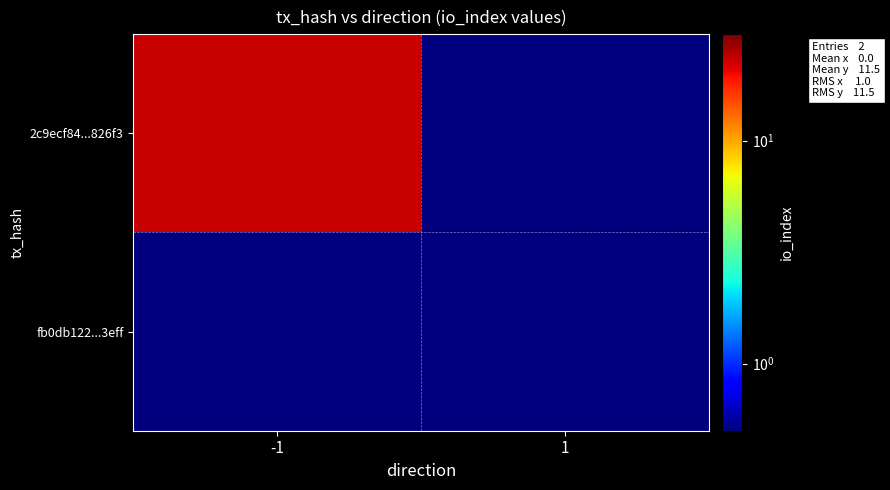

At which category is the sum across all series the highest?

-1